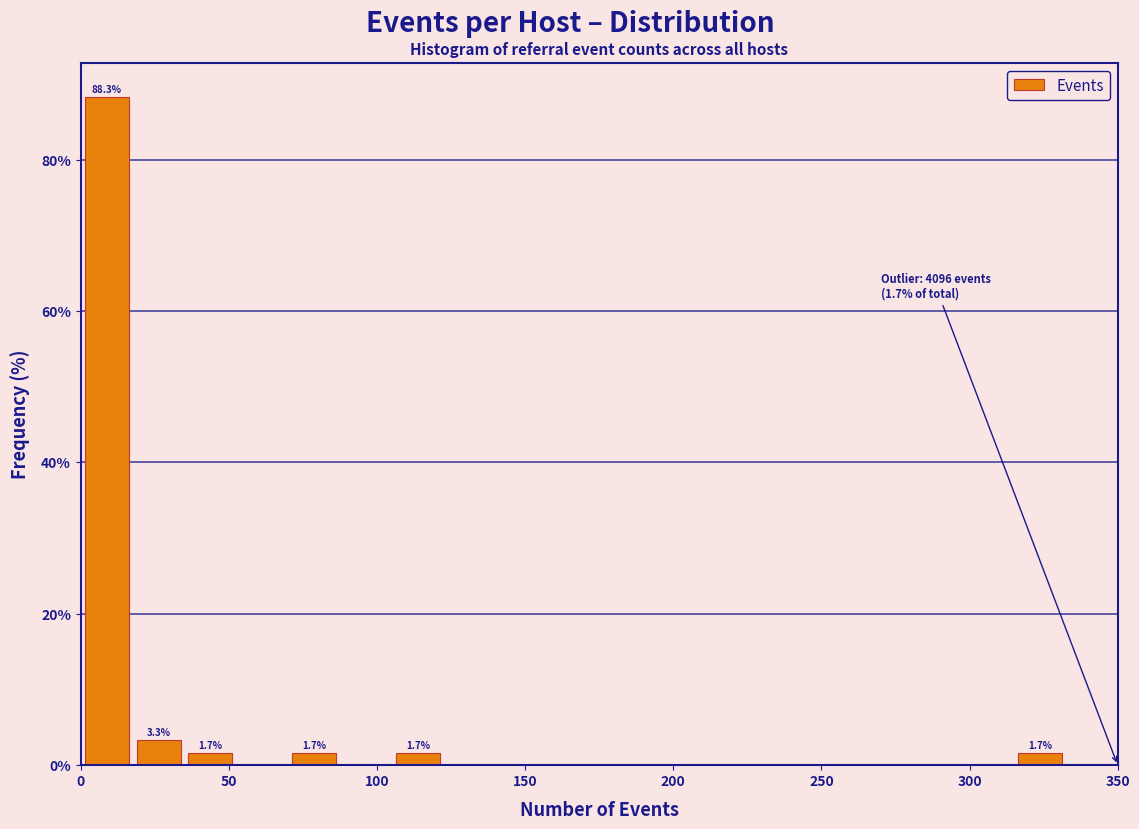

Around what value on the x-axis is the tallest bar? Give the approximate position of its centre, as read against the axis.

10